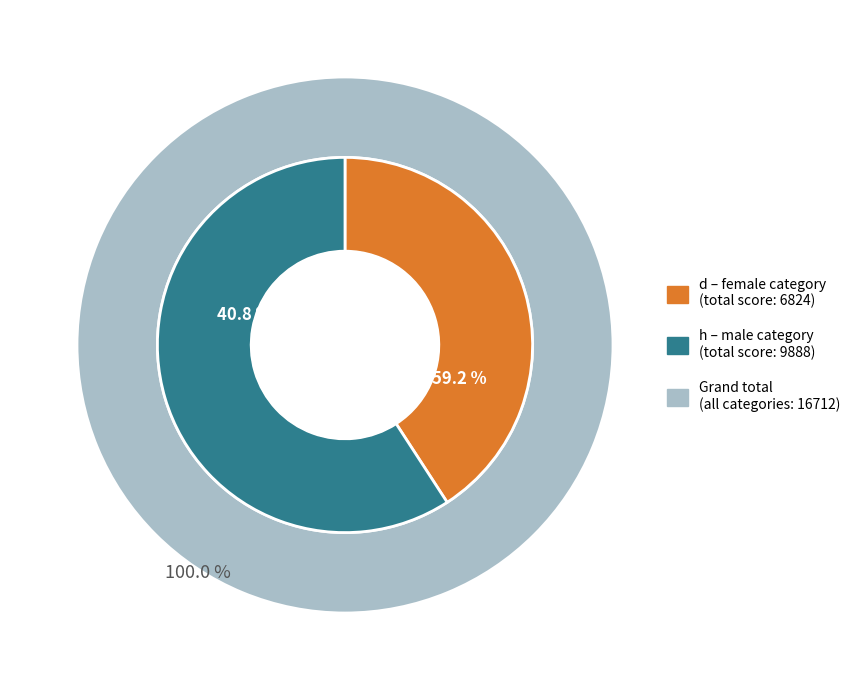

The 7 slice represents 16% of the pie. True or false?

False